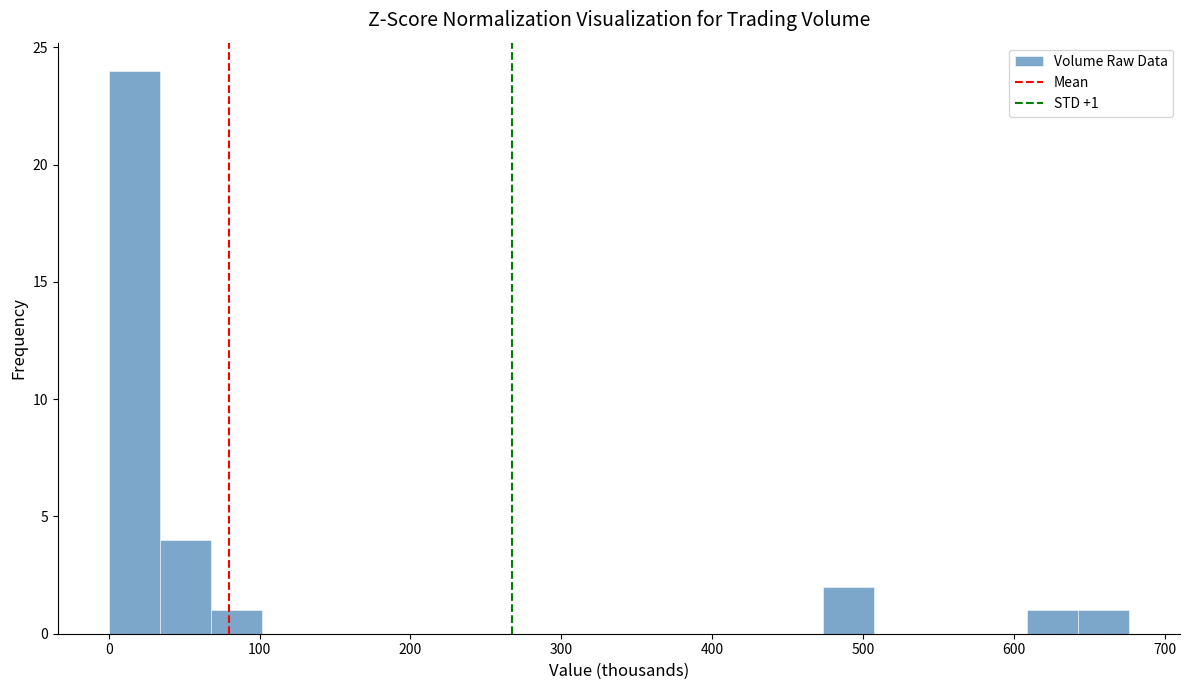

Around what value on the x-axis is the tallest bar? Give the approximate position of its centre, as read against the axis.

20